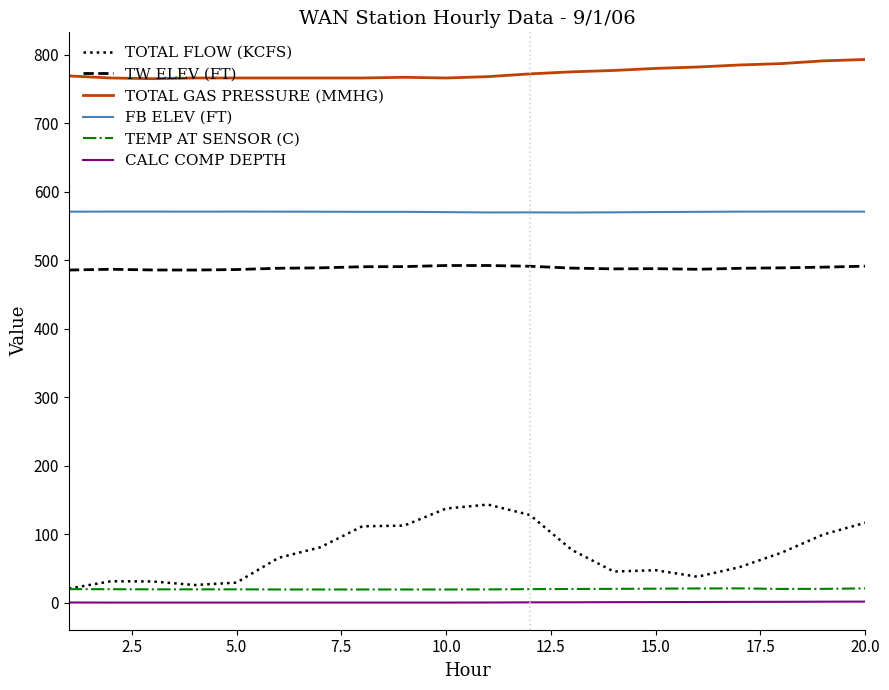

Which series has the widest spread of values?

TOTAL FLOW (KCFS)